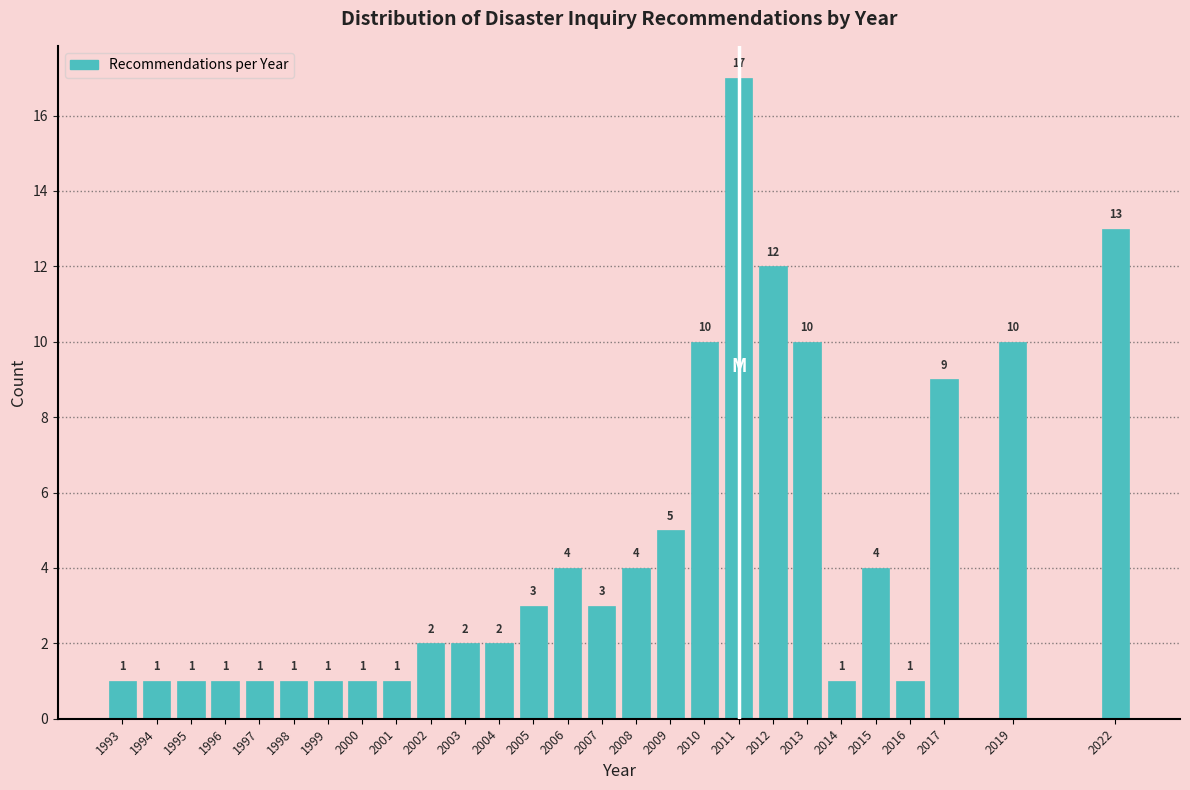

Reading left to right, what are all the values shown in this chart?

1993=1	1994=1	1995=1	1996=1	1997=1	1998=1	1999=1	2000=1	2001=1	2002=2	2003=2	2004=2	2005=3	2006=4	2007=3	2008=4	2009=5	2010=10	2011=17	2012=12	2013=10	2014=1	2015=4	2016=1	2017=9	2019=10	2022=13